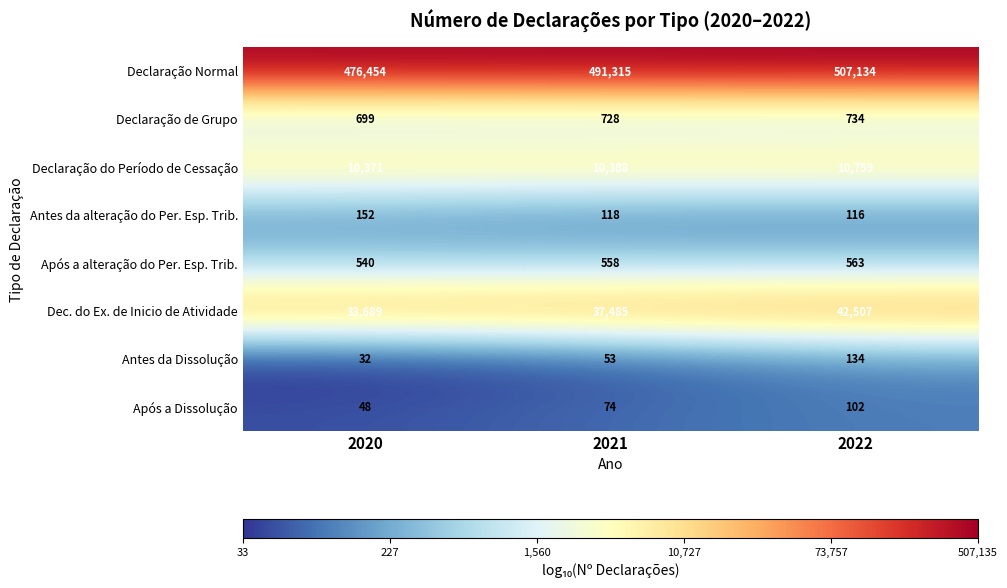

At which label is Declaração de Grupo closest to 716?

2021